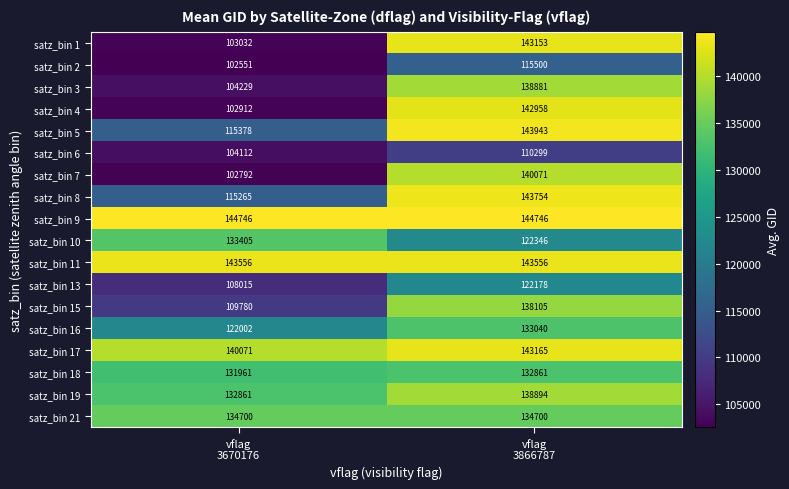

Rank the series by their maximum value, from lowest to highest.

satz_bin 6, satz_bin 2, satz_bin 13, satz_bin 18, satz_bin 16, satz_bin 10, satz_bin 21, satz_bin 15, satz_bin 3, satz_bin 19, satz_bin 7, satz_bin 4, satz_bin 1, satz_bin 17, satz_bin 11, satz_bin 8, satz_bin 5, satz_bin 9